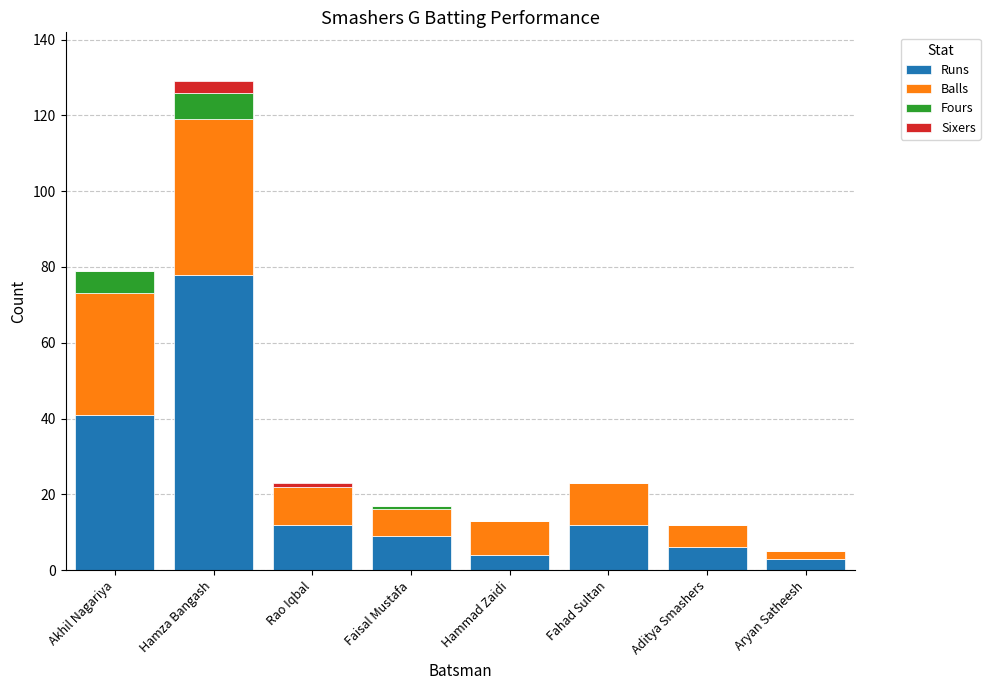

What is the sum of all Runs values?

165